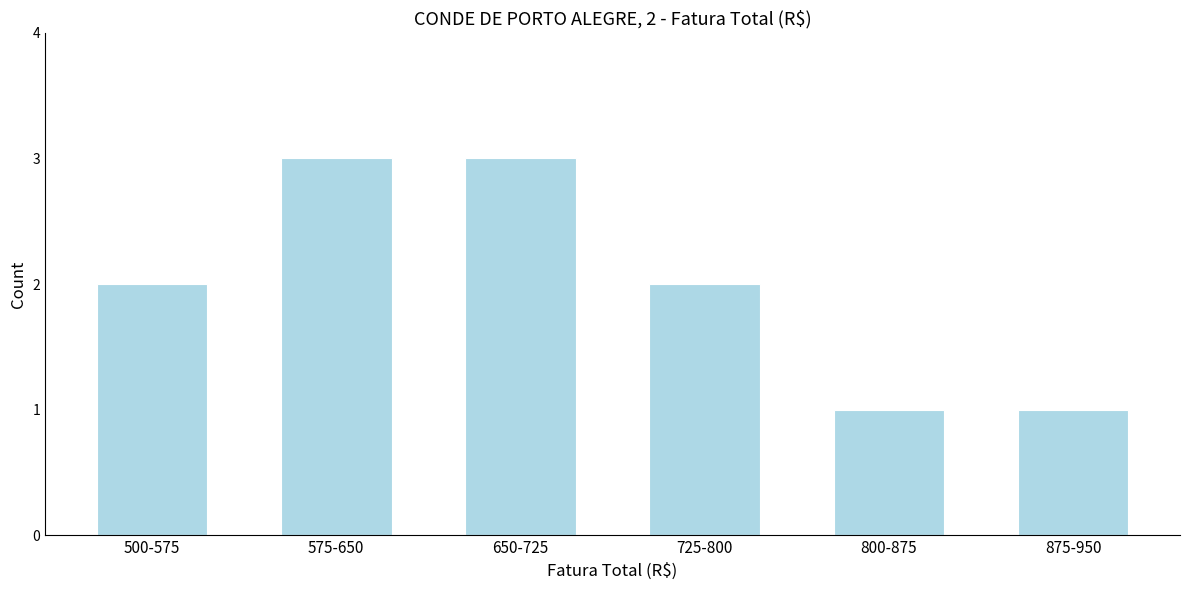

Reading right to left, transcribe all the data shown in this chart.

1	1	2	3	3	2